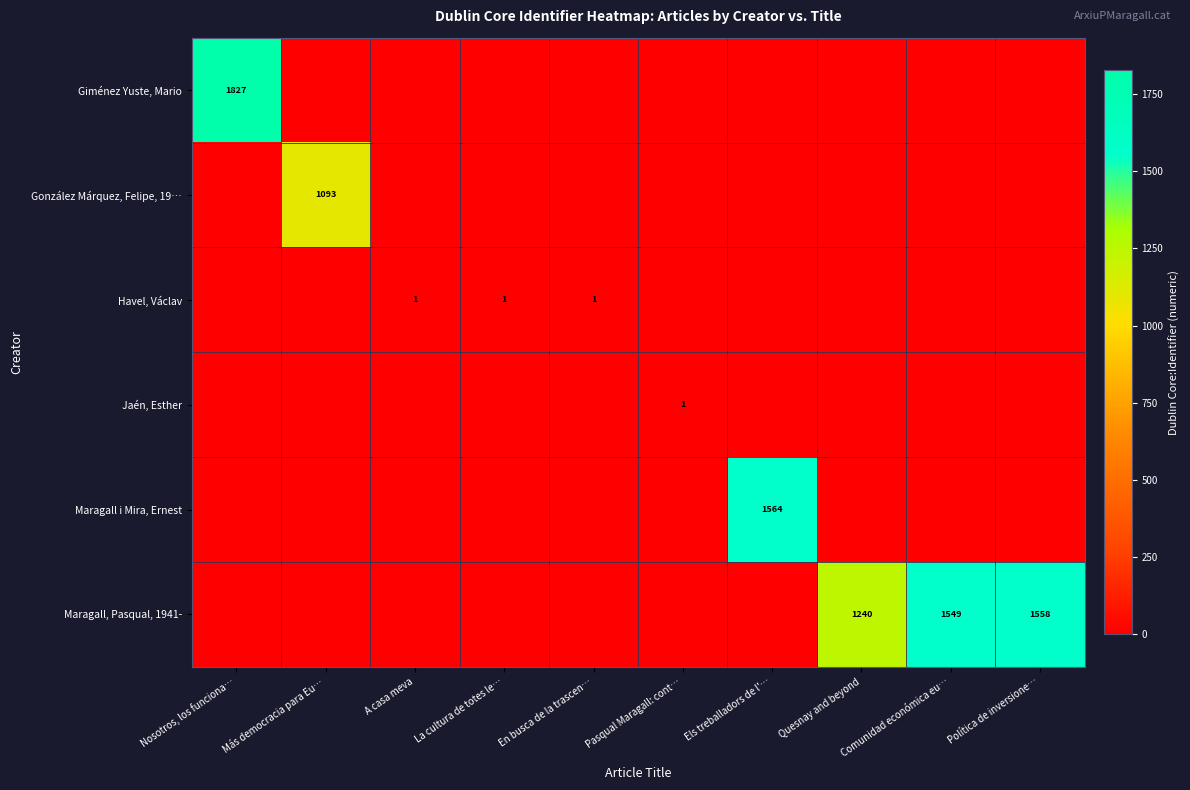

How many data points in Maragall, Pasqual, 1941- are above 0?

3